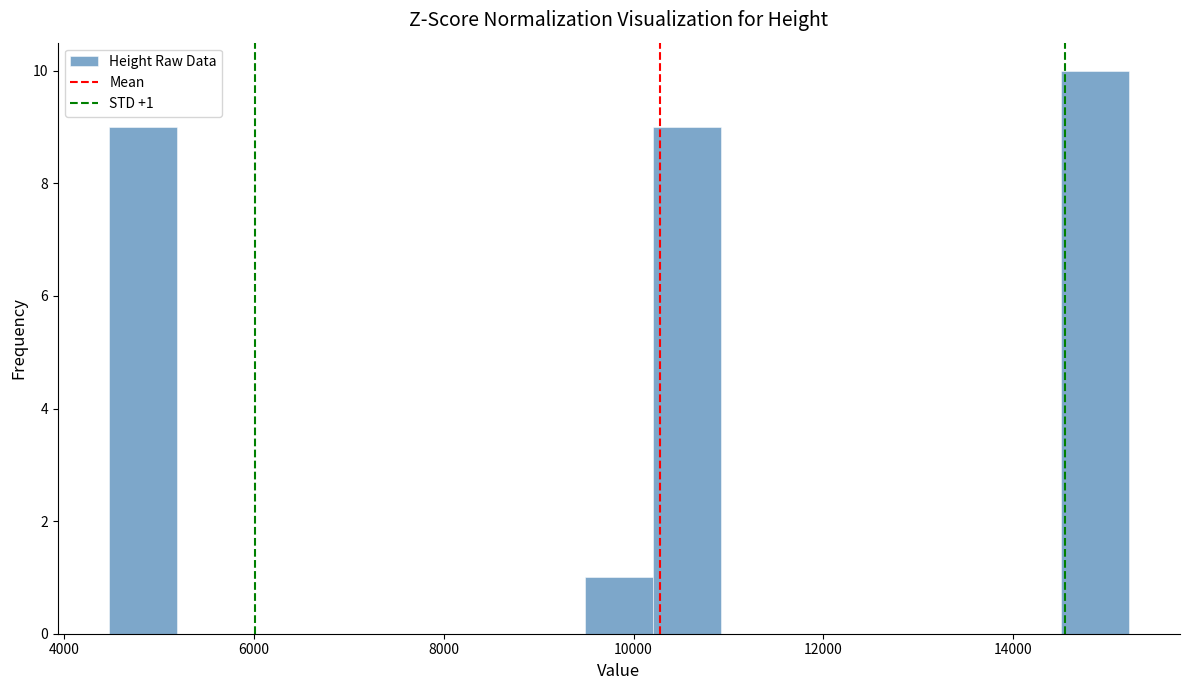

Read against the x-axis, roughly where is the centre of the tallest bar?

14800